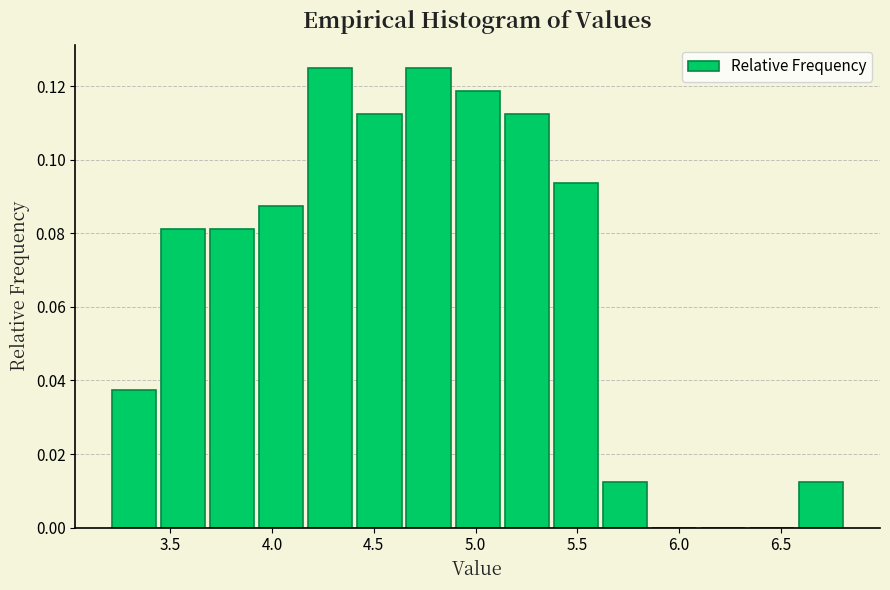

Reading left to right, list every bar in this chart as the range it spans on the x-axis followed by its height. Neither the bar edges nor the heights are printed on the chart, so give them approximately, as read against the axes.

3.20 to 3.45: 0.038
3.45 to 3.70: 0.082
3.70 to 3.90: 0.082
3.90 to 4.15: 0.088
4.15 to 4.40: 0.126
4.40 to 4.65: 0.112
4.65 to 4.90: 0.126
4.90 to 5.15: 0.118
5.15 to 5.35: 0.112
5.35 to 5.60: 0.094
5.60 to 5.85: 0.012
5.85 to 6.10: 0
6.10 to 6.35: 0
6.35 to 6.60: 0
6.60 to 6.80: 0.012